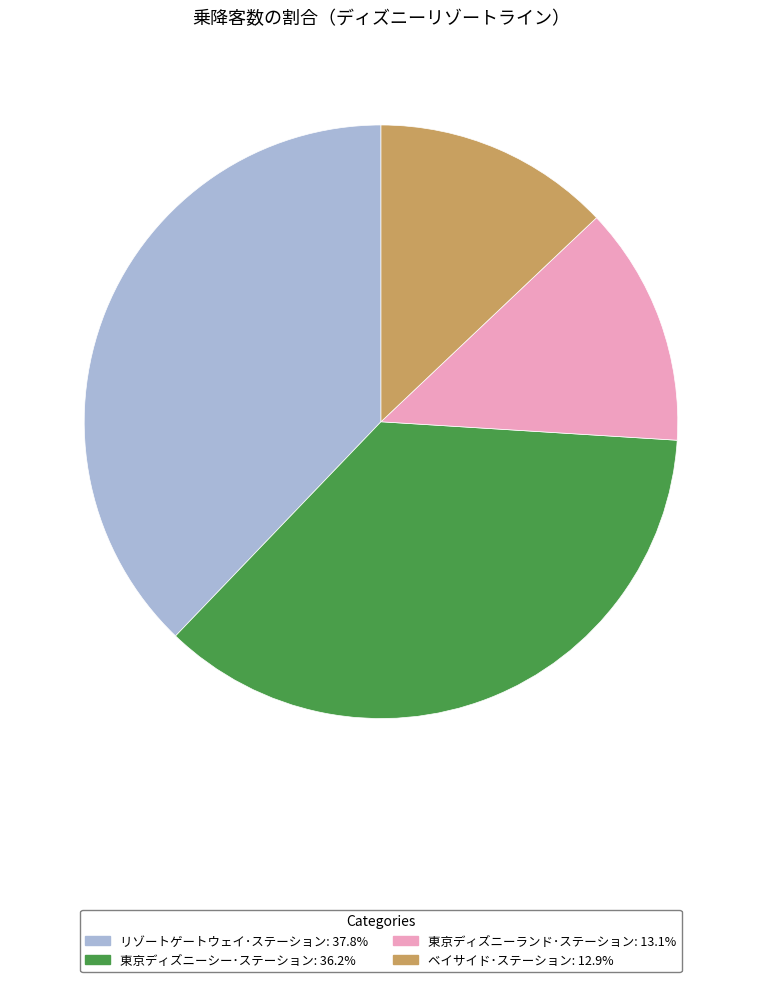

Which has a higher value, 東京ディズニーランド･ステーション or リゾートゲートウェイ･ステーション?

リゾートゲートウェイ･ステーション